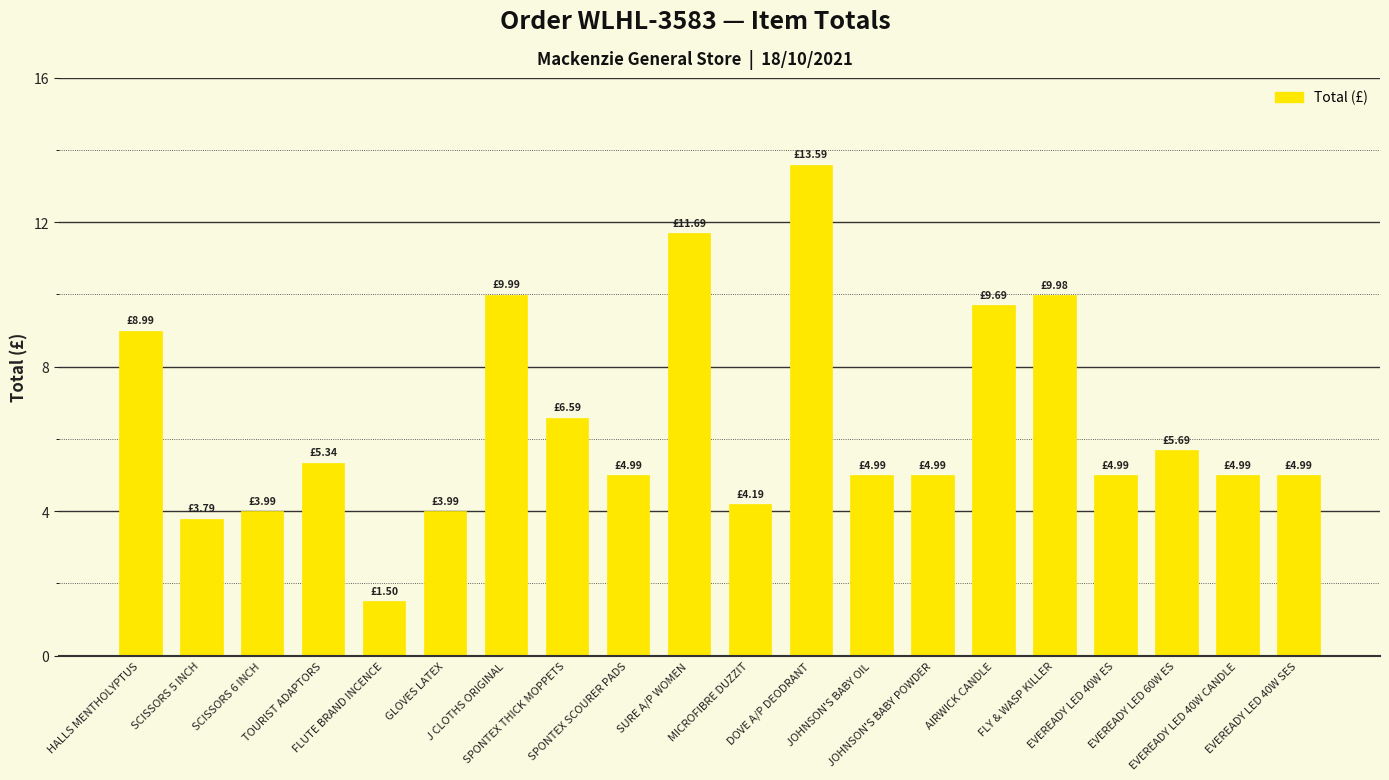

Does the chart contain stacked bars?

No